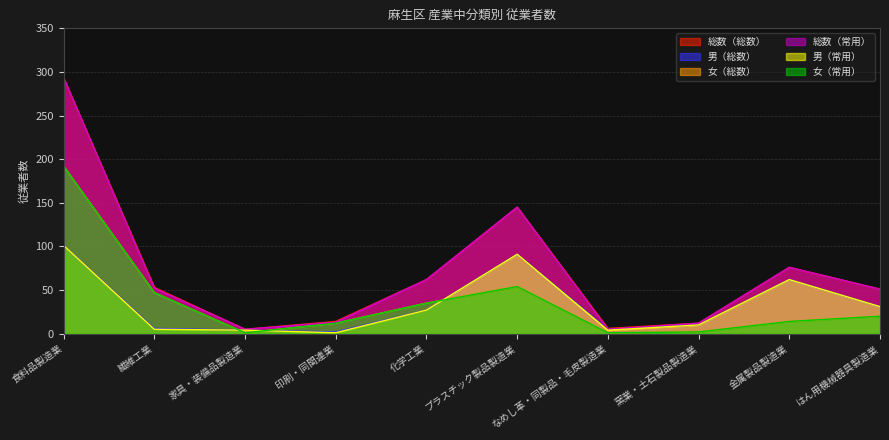

True or false: 総数（総数） has more than 1 points higher than both neighbors.

True